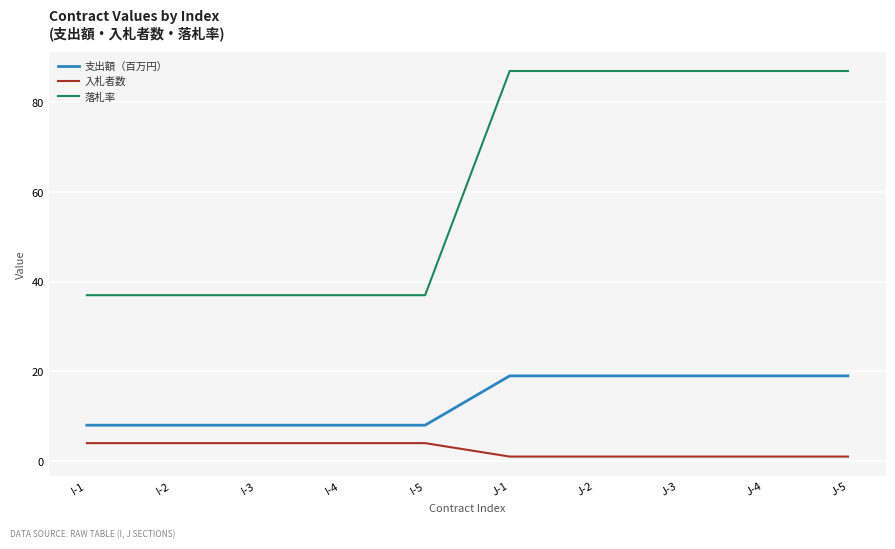

What is the sum of all 入札者数 values?

25